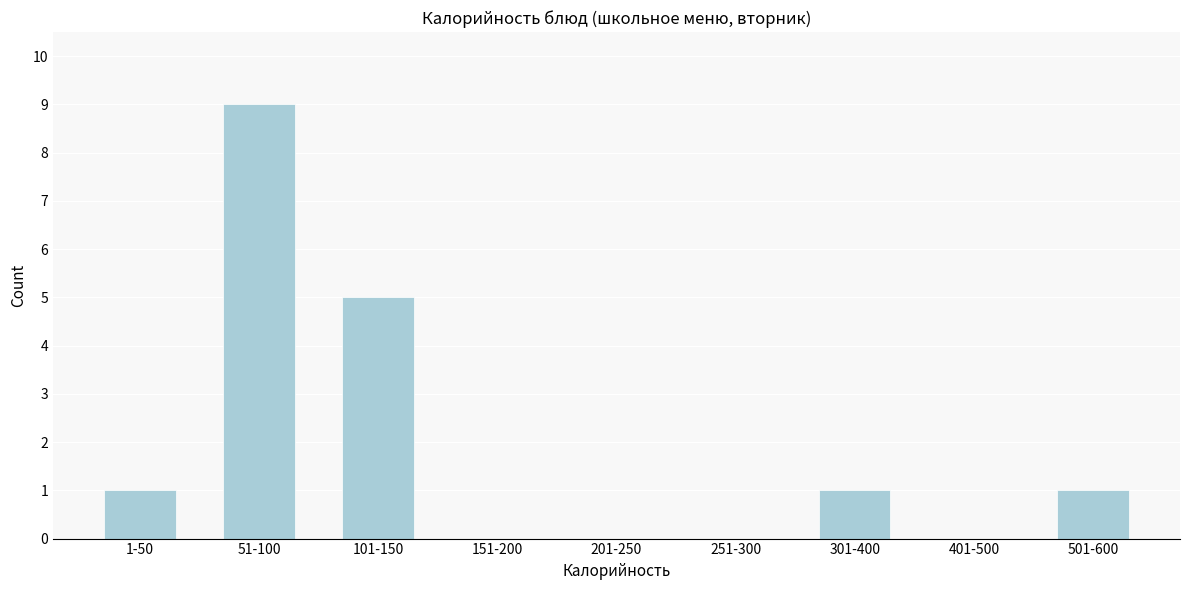

Reading left to right, extract all data points from this chart.

1-50=1	51-100=9	101-150=5	151-200=0	201-250=0	251-300=0	301-400=1	401-500=0	501-600=1